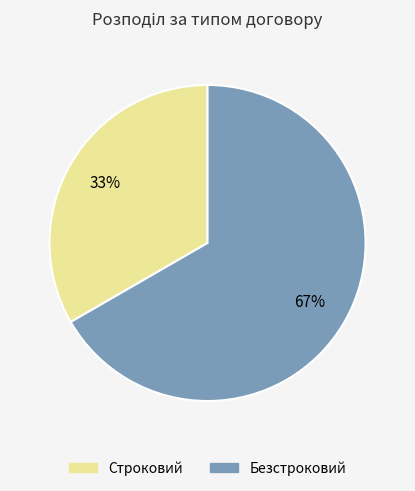

Does any single category account for the majority?

Yes